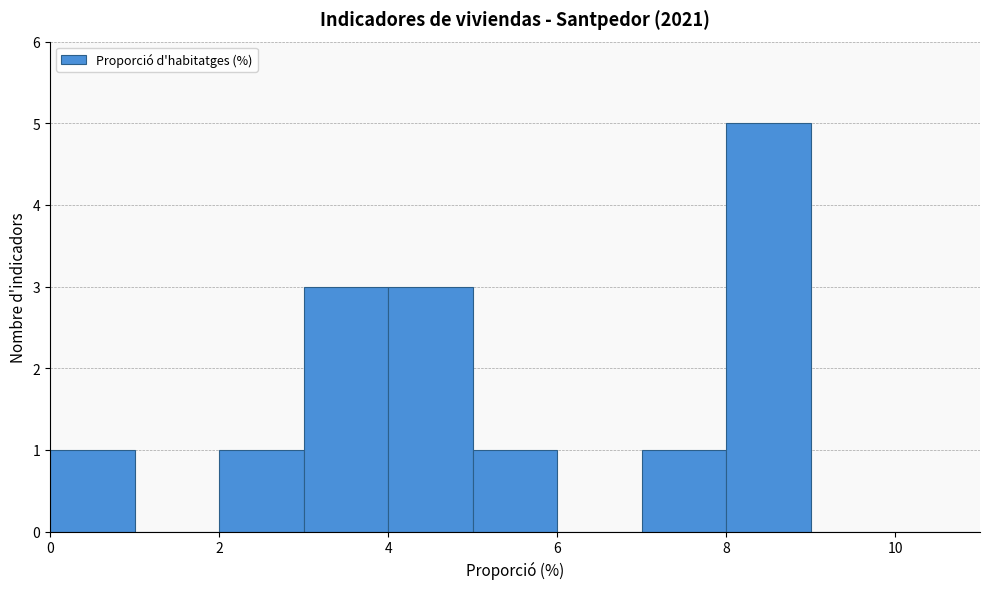

Over which range of the x-axis is the bar tallest?

8 to 9